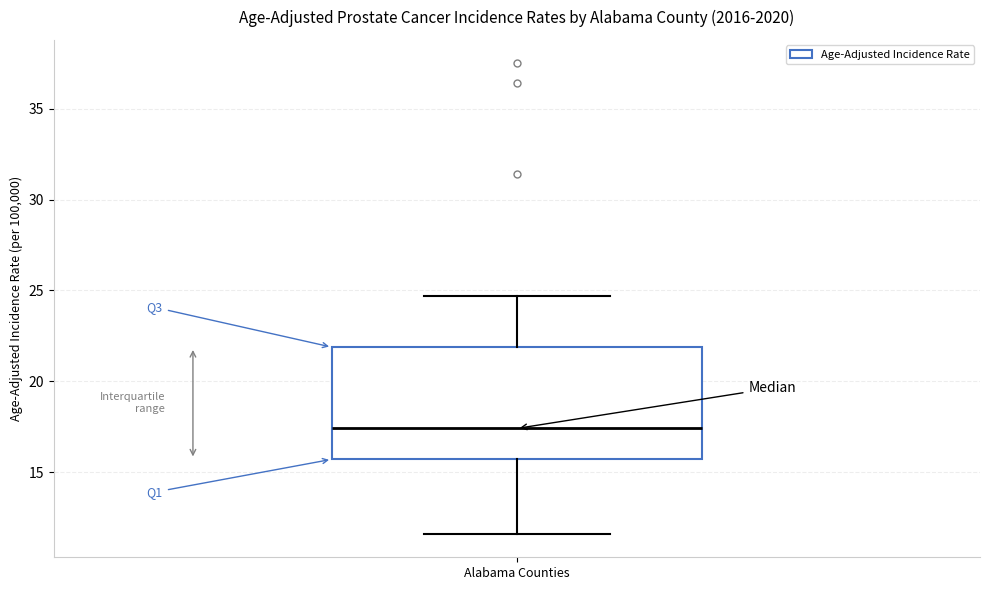

Where is the lower edge of the box for Alabama Counties on the y-axis? The values are not printed on the chart, so give them approximately, as read against the axis.

15.5